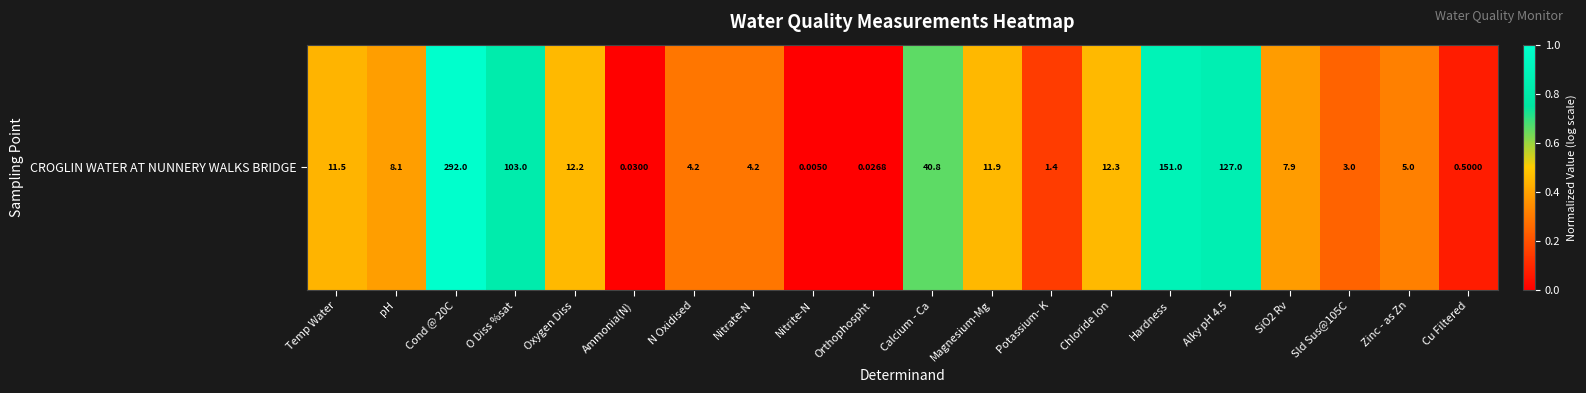

How many distinct data groups are displayed?

1